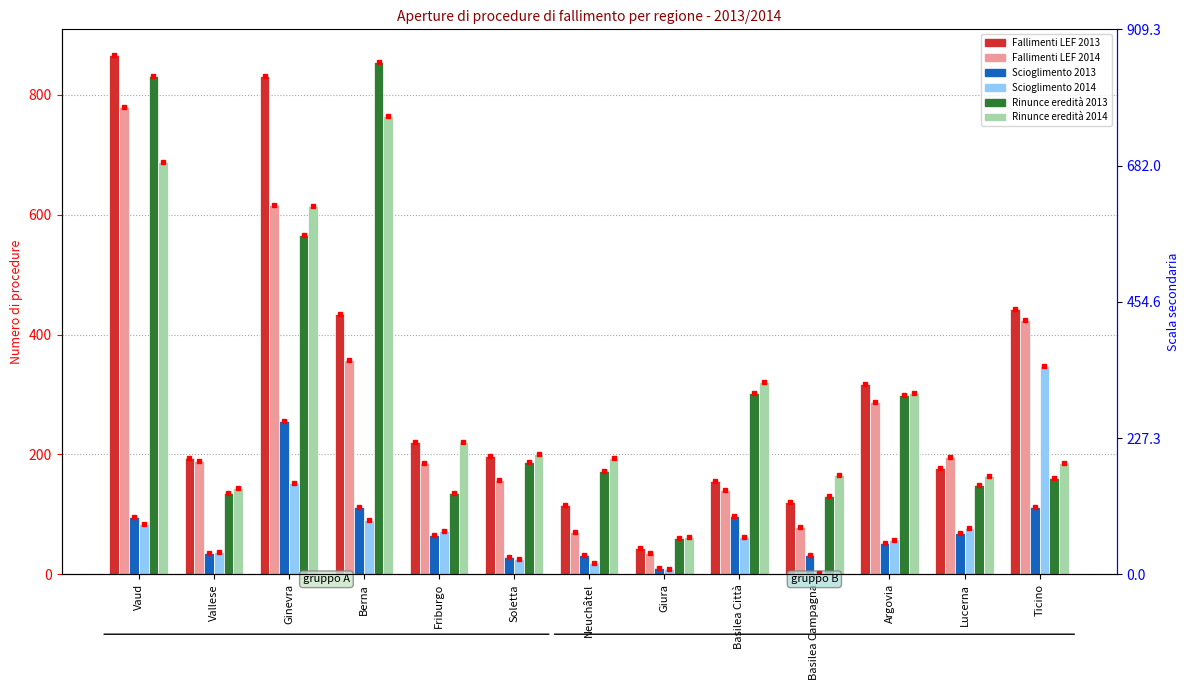

What is the label of the 3rd bar from the right?

Argovia